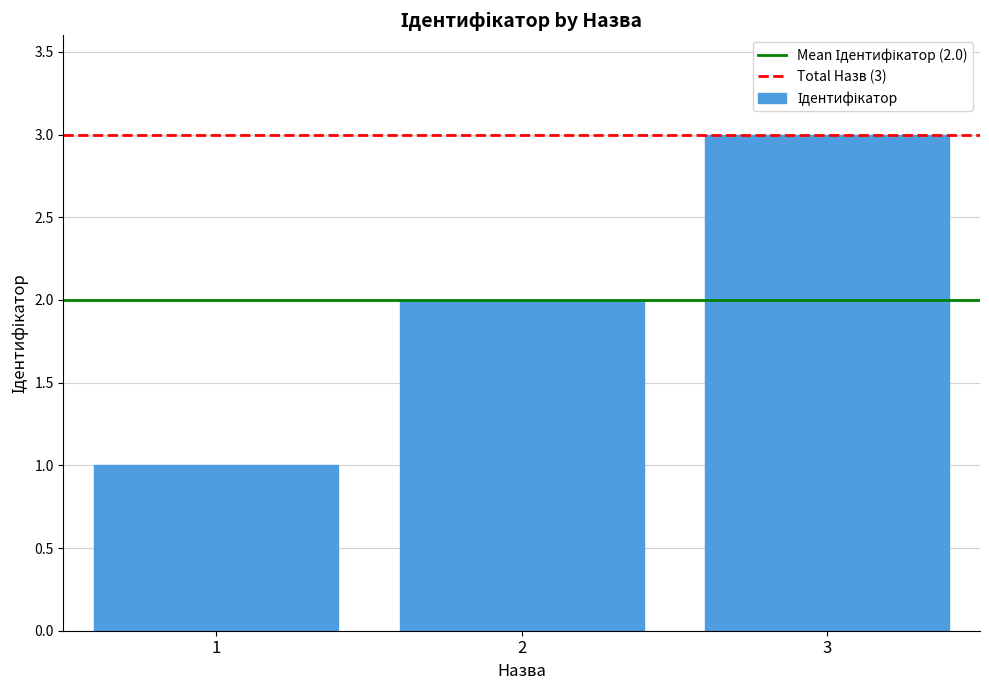

What is the change in value from 1 to 3?

+2